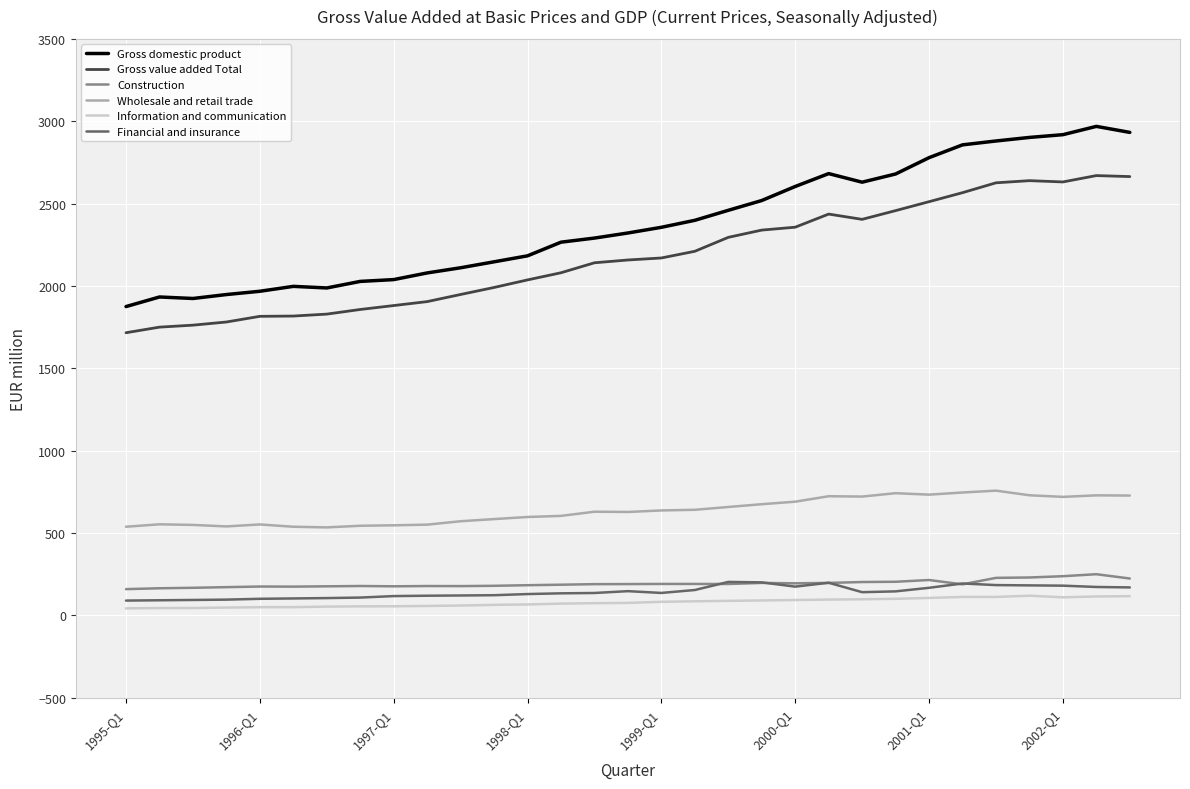

Which series has the largest total across all categories?

Gross domestic product